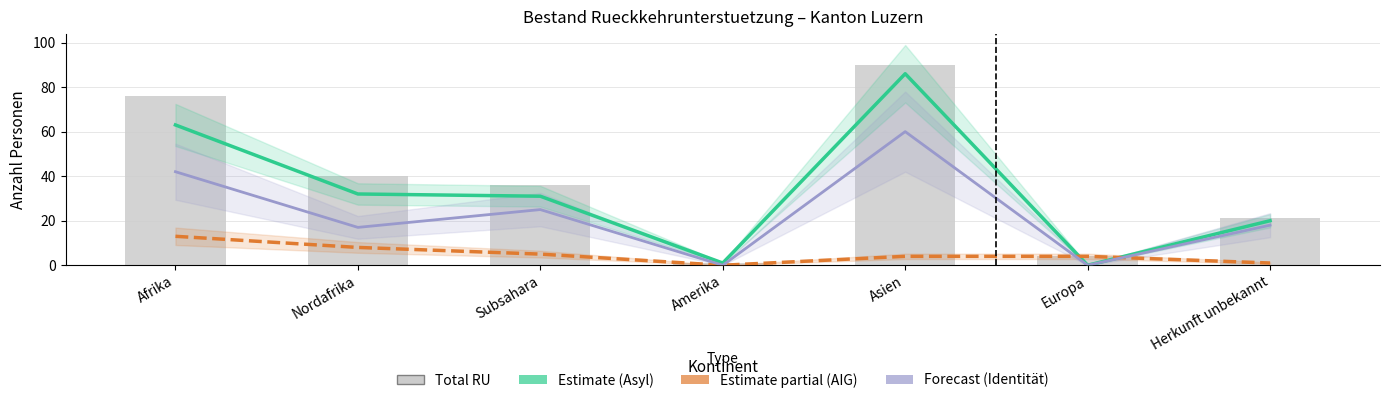

Which category has the highest value in the Estimate (Total RU Asyl) series?

Asien